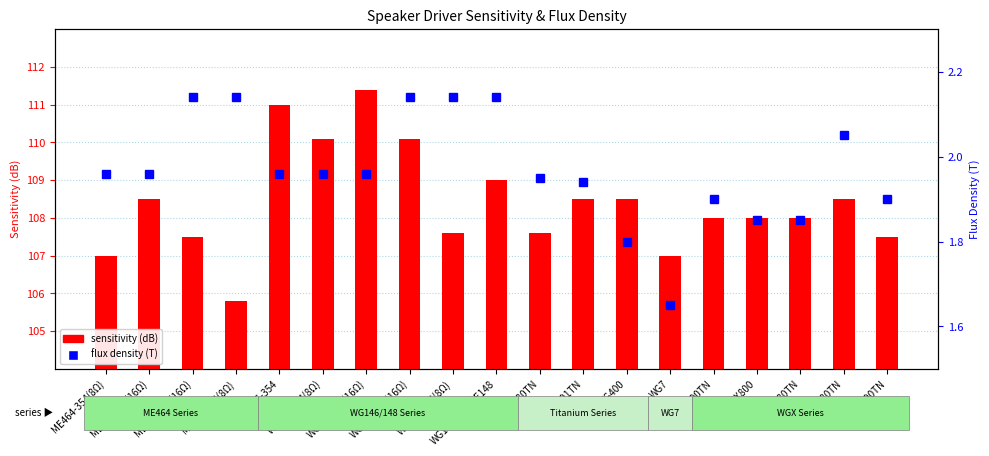

What is the approximate value of flux density (T) at WG148-464(8Ω)?

2.1